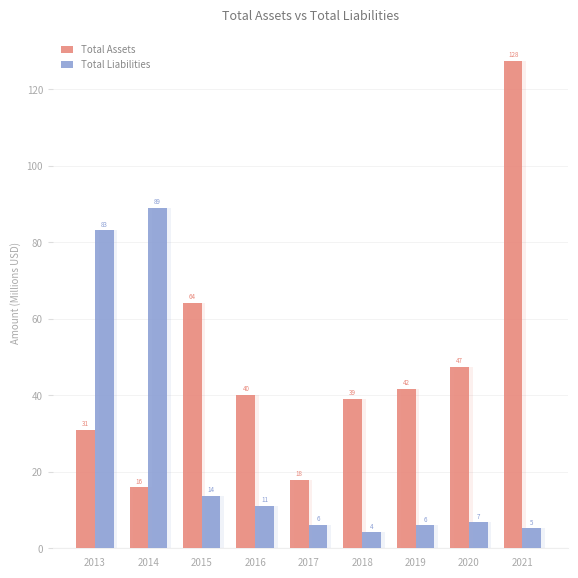

What is the maximum value shown in the chart?

127.5